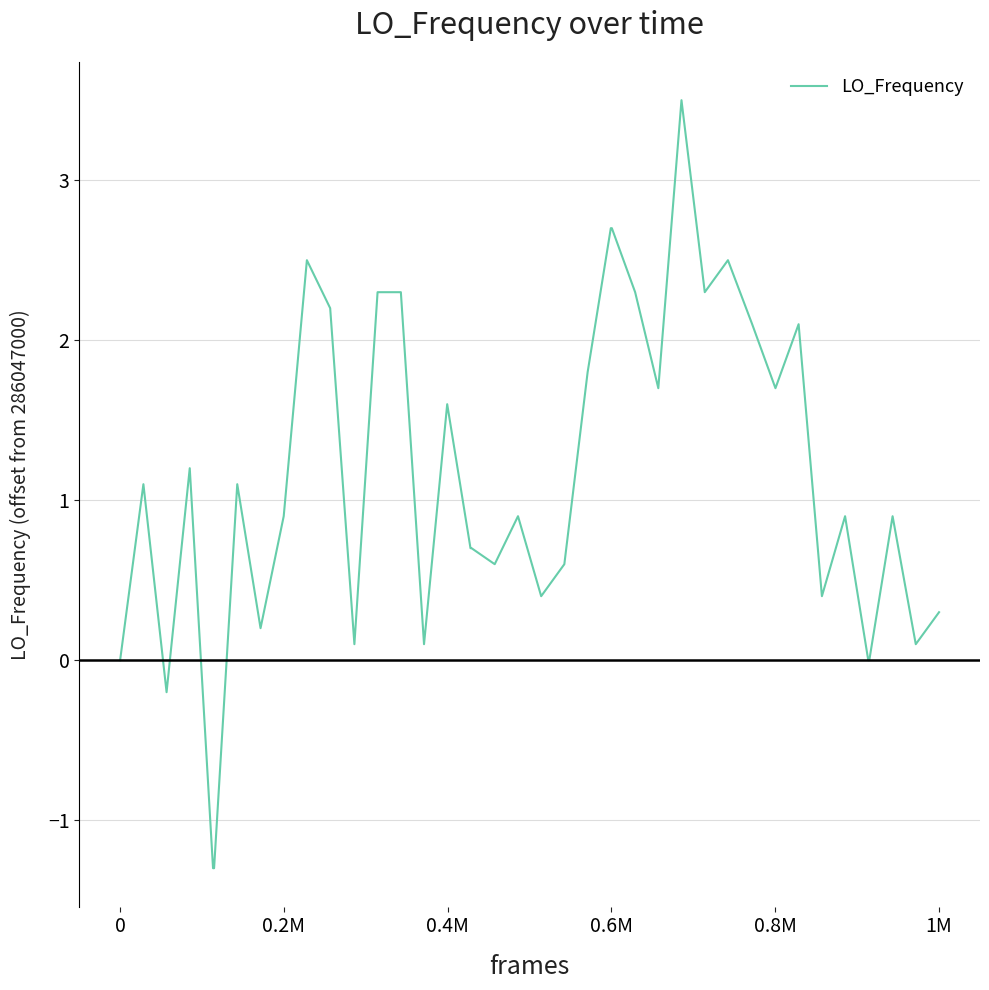

What is the greatest value displayed?

3.5